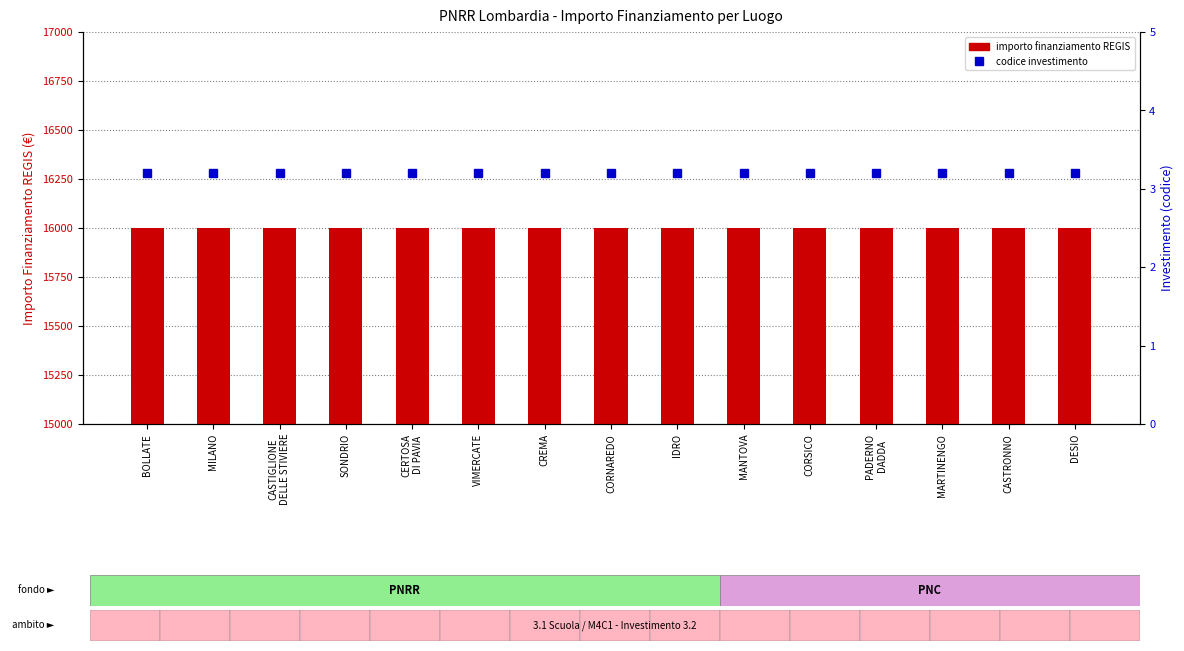

How many groups of bars are there?

15